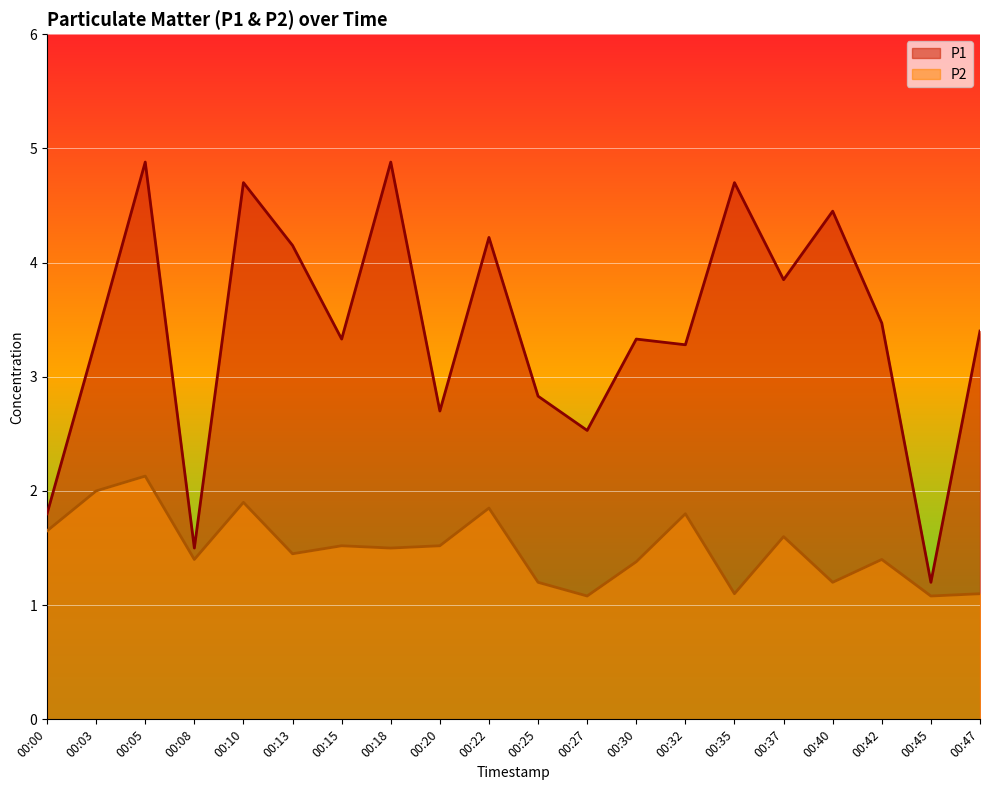

Which series has the widest spread of values?

P1